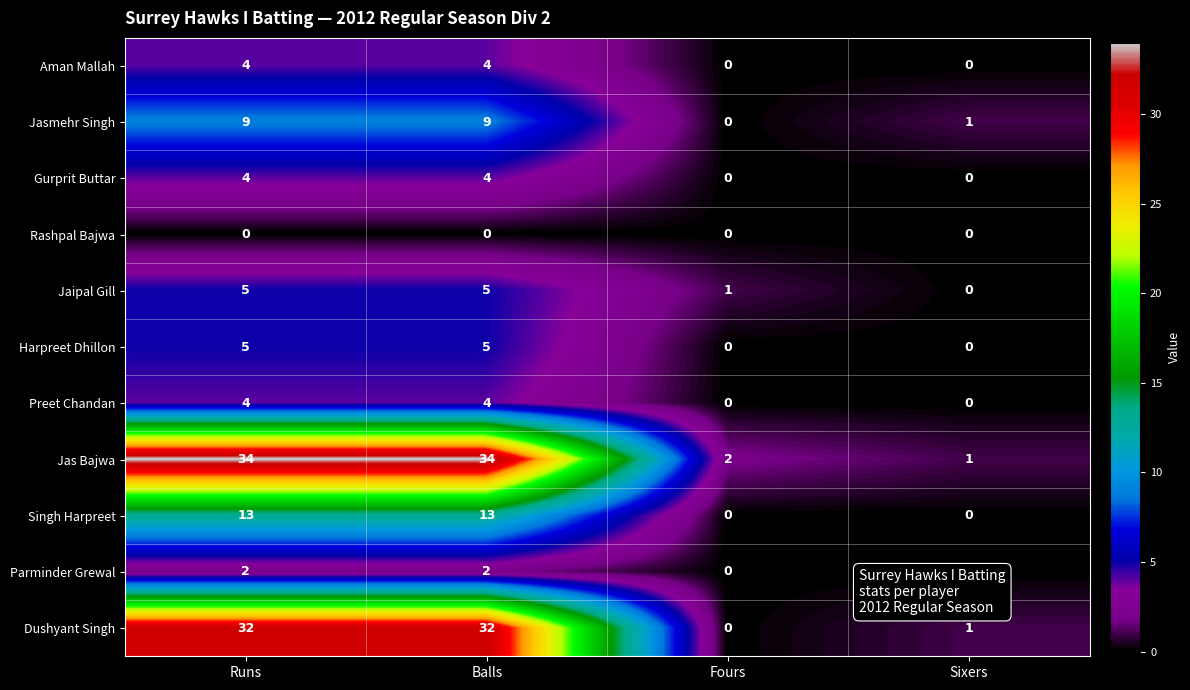

At which label is Dushyant Singh closest to 16?

Sixers